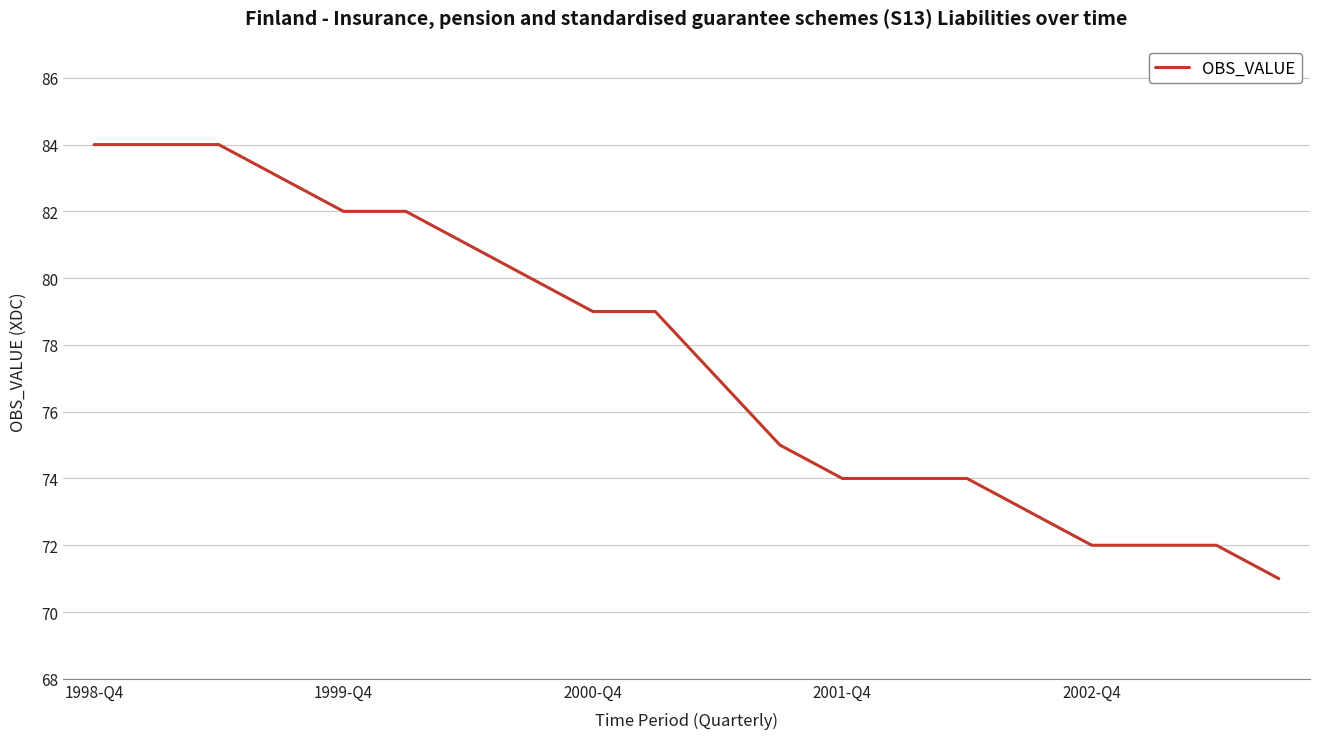

Count the number of categories in the chart.

20